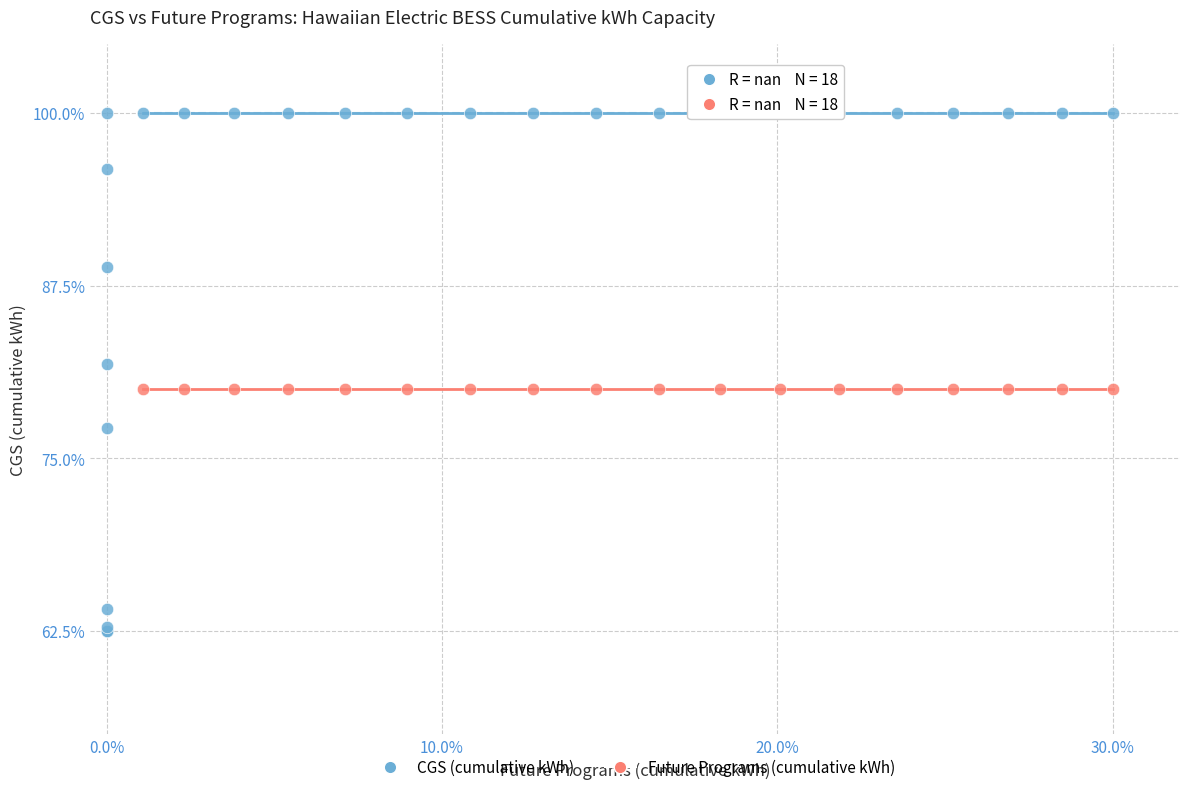

Which series reaches the minimum Y coordinate?

CGS (cumulative kWh)